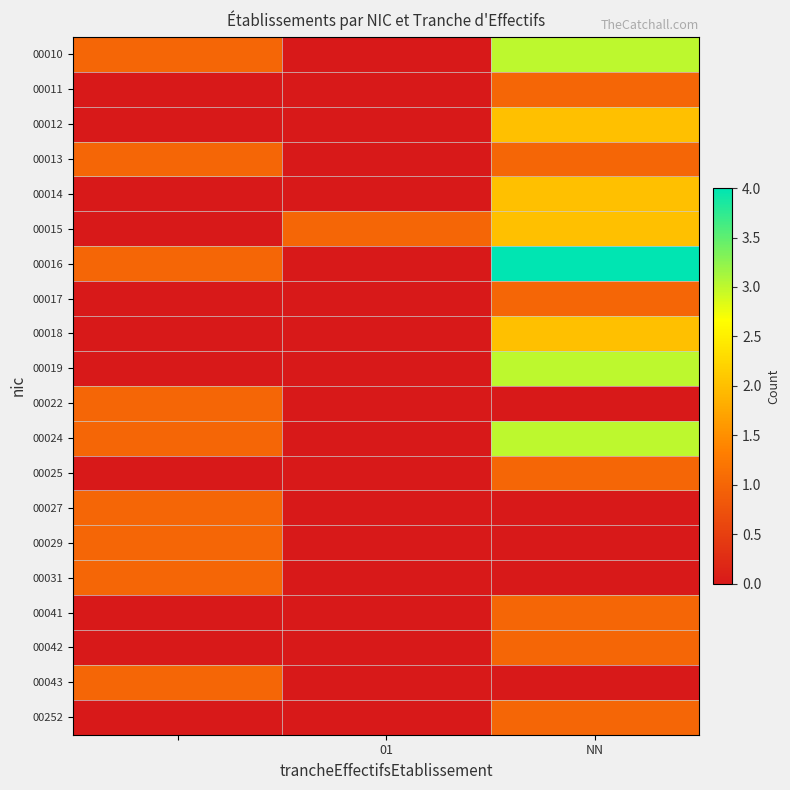

At how many categories does at least one series exceed 2?

1